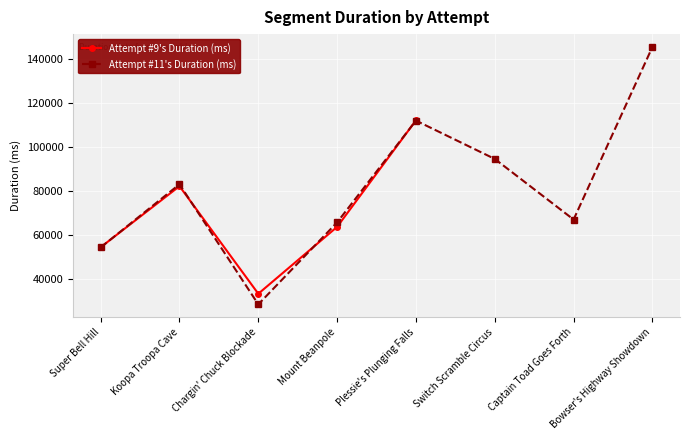

How many data points does each series have?

8